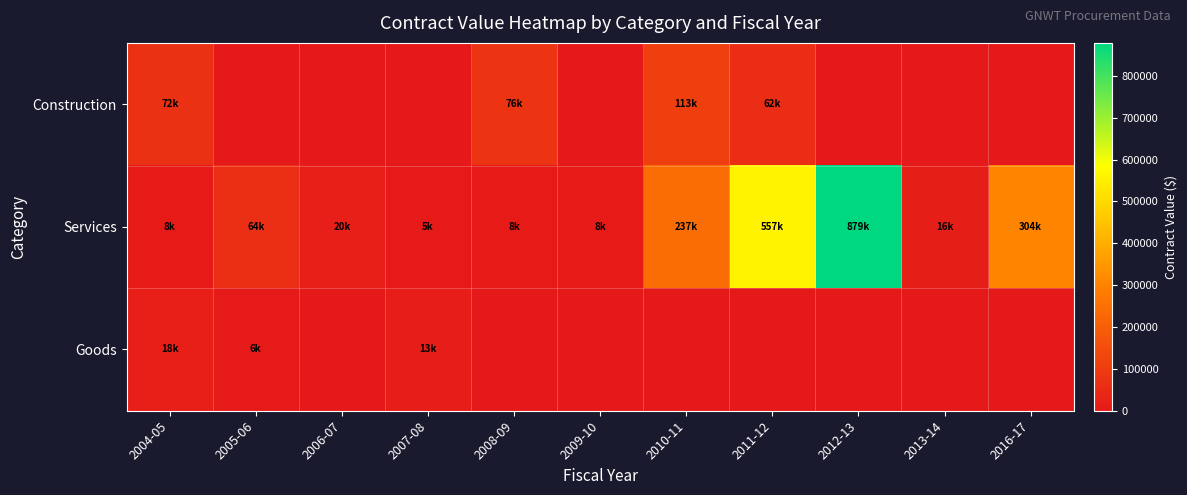

Which category has the highest value across all series?

2012-13